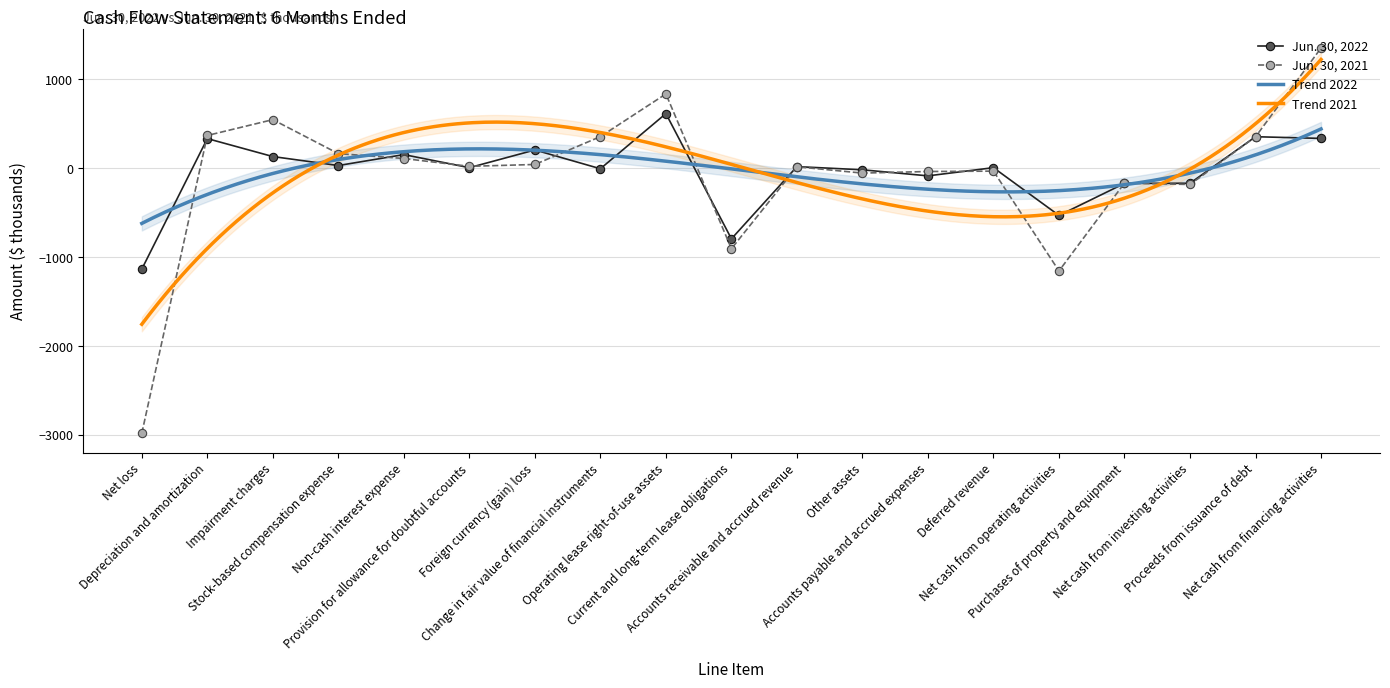

Where do Jun. 30, 2021 and Jun. 30, 2022 first cross each other?

Net loss and Depreciation and amortization